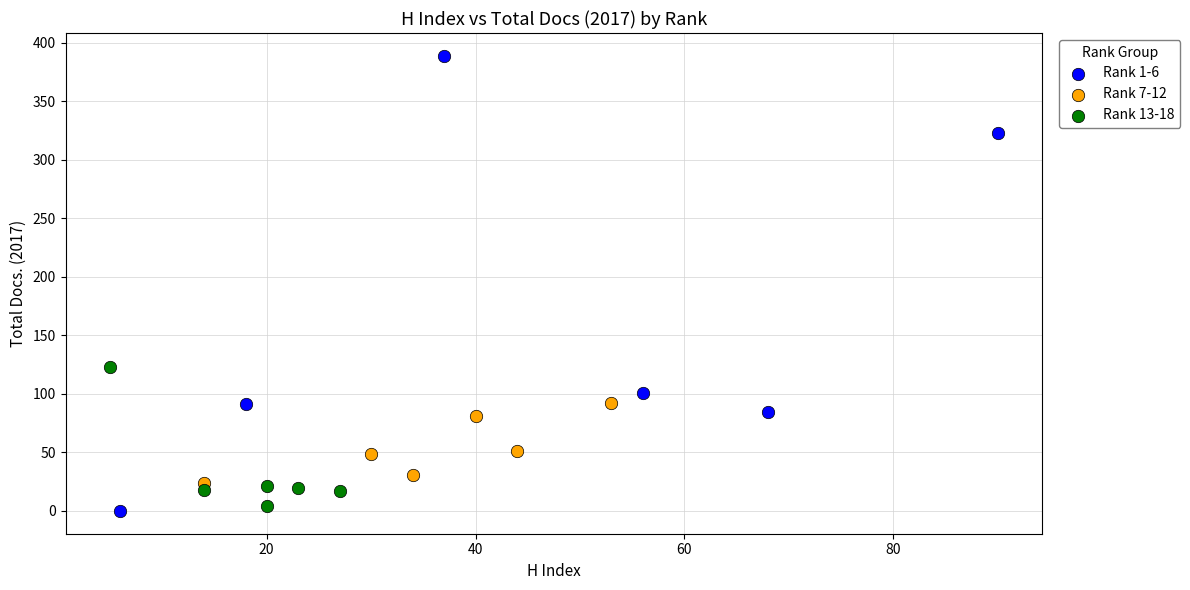

Which series contains the highest Y value?

Rank 1-6